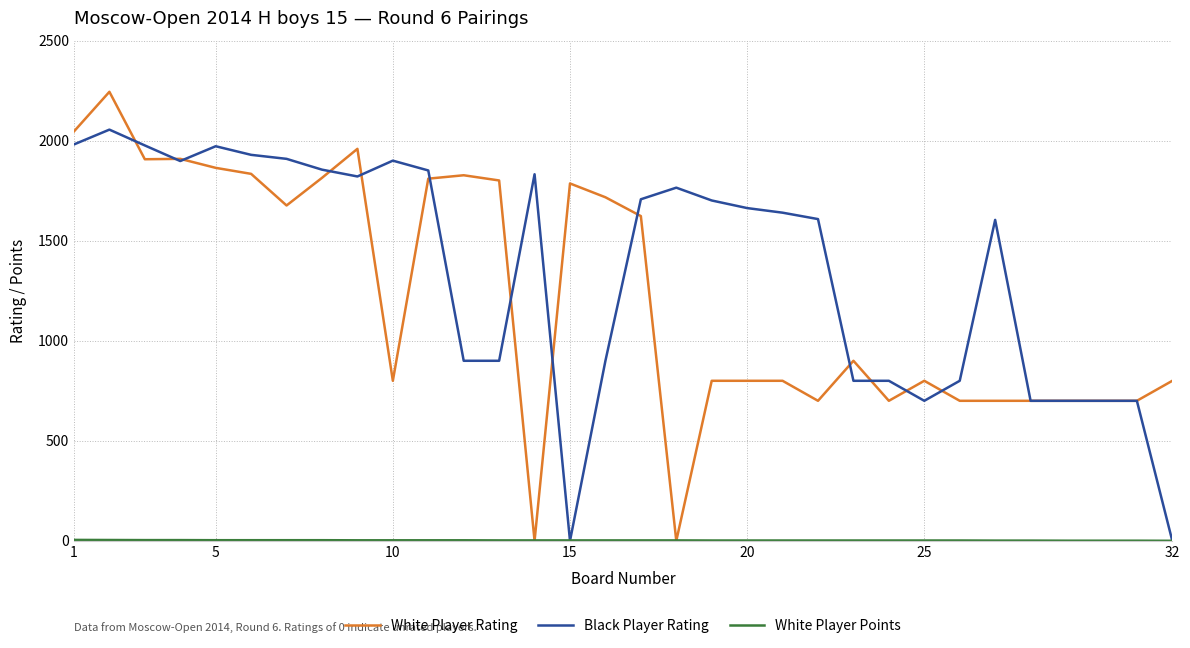

What is the greatest value displayed?

2244.0